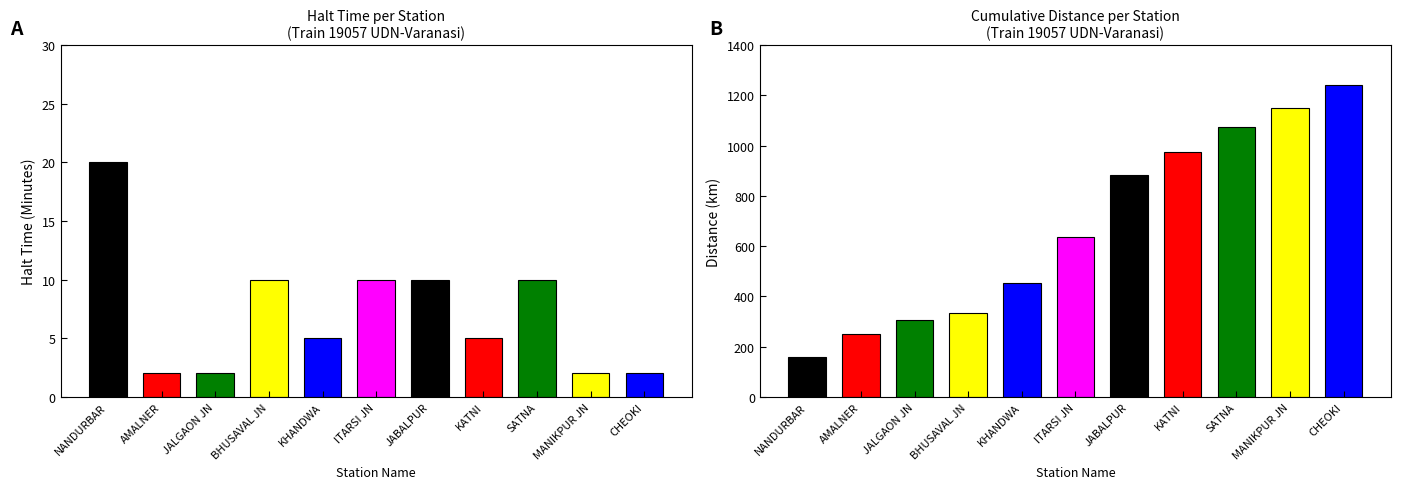

Reading left to right, extract all data points from this chart.

Halt Time (In Minutes): NANDURBAR=20	AMALNER=2	JALGAON JN=2	BHUSAVAL JN=10	KHANDWA=5	ITARSI JN=10	JABALPUR=10	KATNI=5	SATNA=10	MANIKPUR JN=2	CHEOKI=2
Distance: NANDURBAR=157	AMALNER=252	JALGAON JN=307	BHUSAVAL JN=332	KHANDWA=455	ITARSI JN=638	JABALPUR=884	KATNI=974	SATNA=1073	MANIKPUR JN=1150	CHEOKI=1242